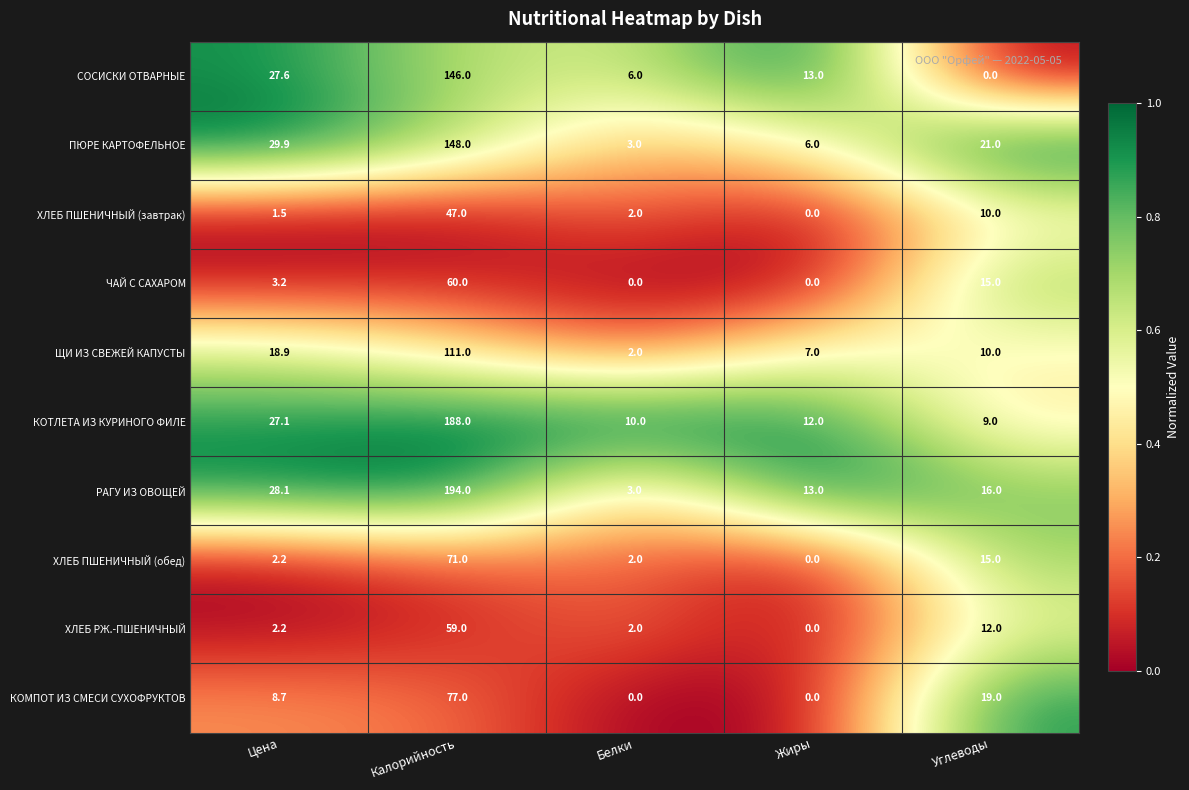

Read the ПЮРЕ КАРТОФЕЛЬНОЕ value at Калорийность.

148.0